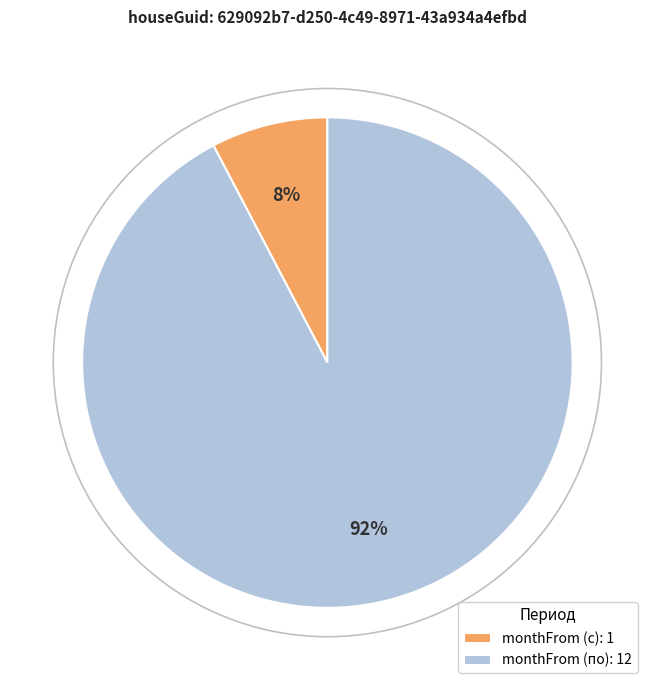

Combined, do monthFrom (по): 12 and monthFrom (с): 1 account for over 50%?

Yes